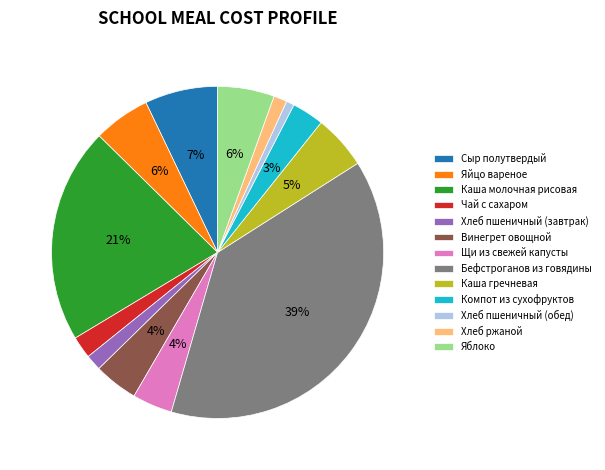

What percentage is the Щи из свежей капусты slice, to the nearest percent?

4%